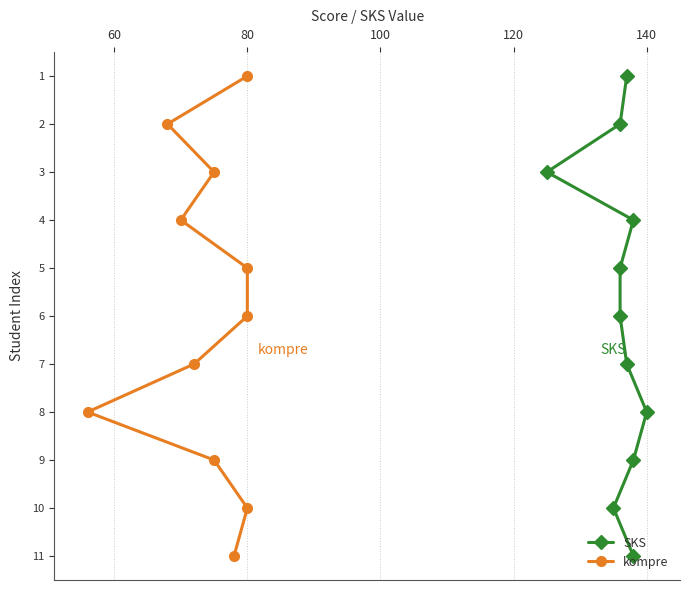

True or false: kompre and SKS intersect in this chart.

False